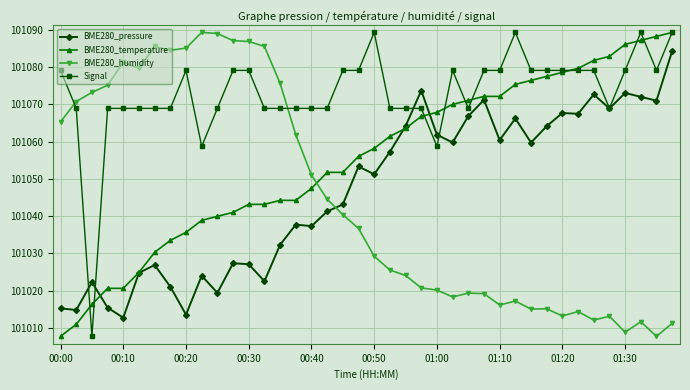

True or false: BME280_temperature and BME280_humidity intersect in this chart.

True